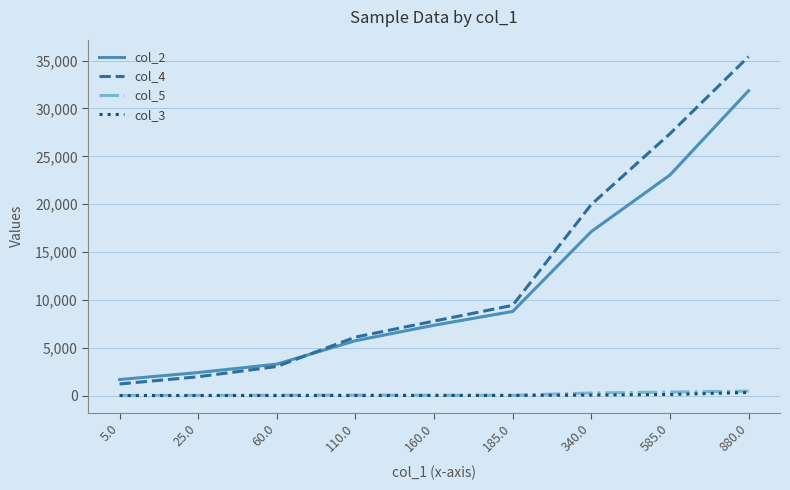

List the labels in order of col_2 value, smallest first.

5.0, 25.0, 60.0, 110.0, 160.0, 185.0, 340.0, 585.0, 880.0